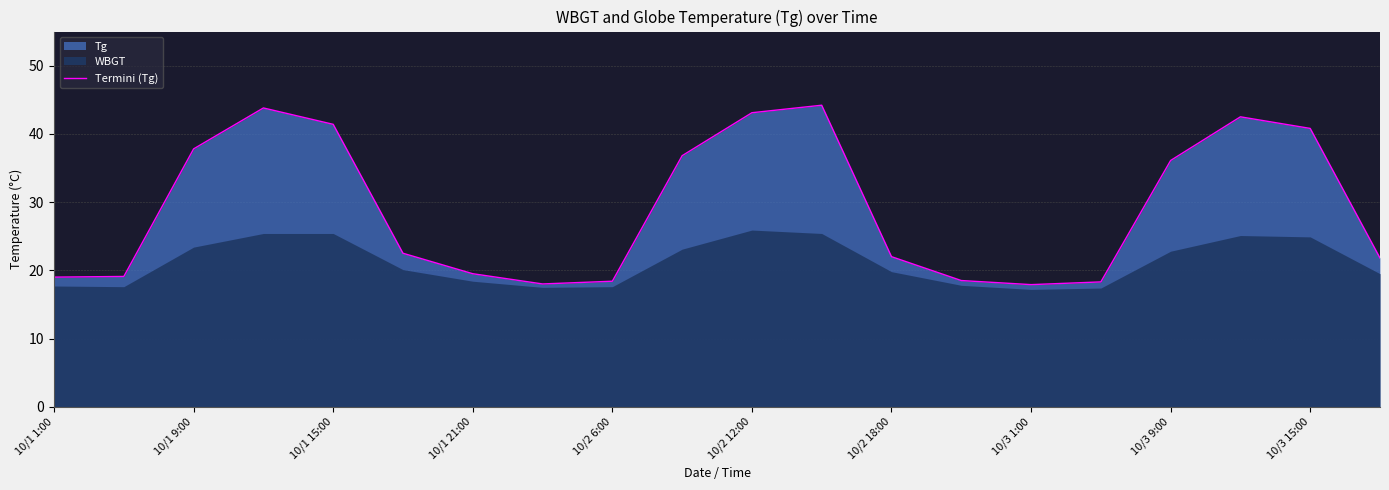

Does the chart have visible grid lines?

Yes